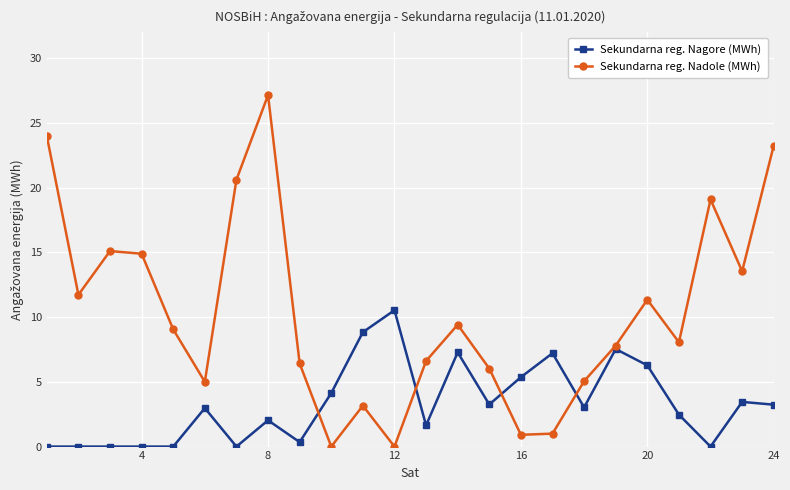

What is the value of the Sekundarna reg. Nadole (MWh) point at the 17th from the left?

1.0